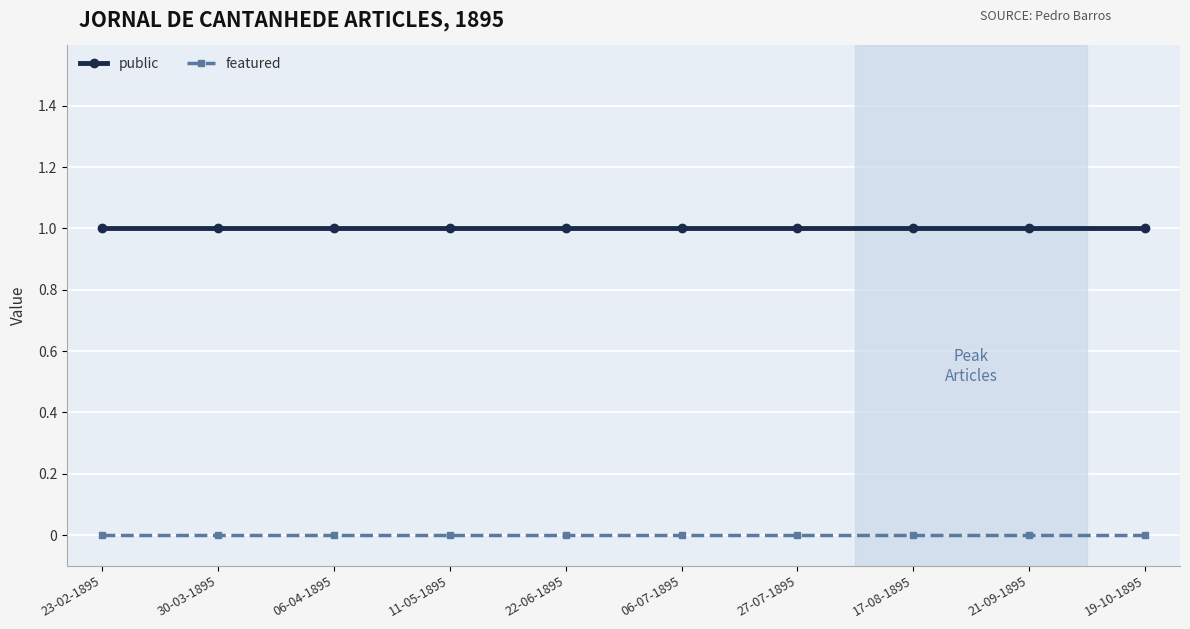

True or false: public and featured intersect in this chart.

False